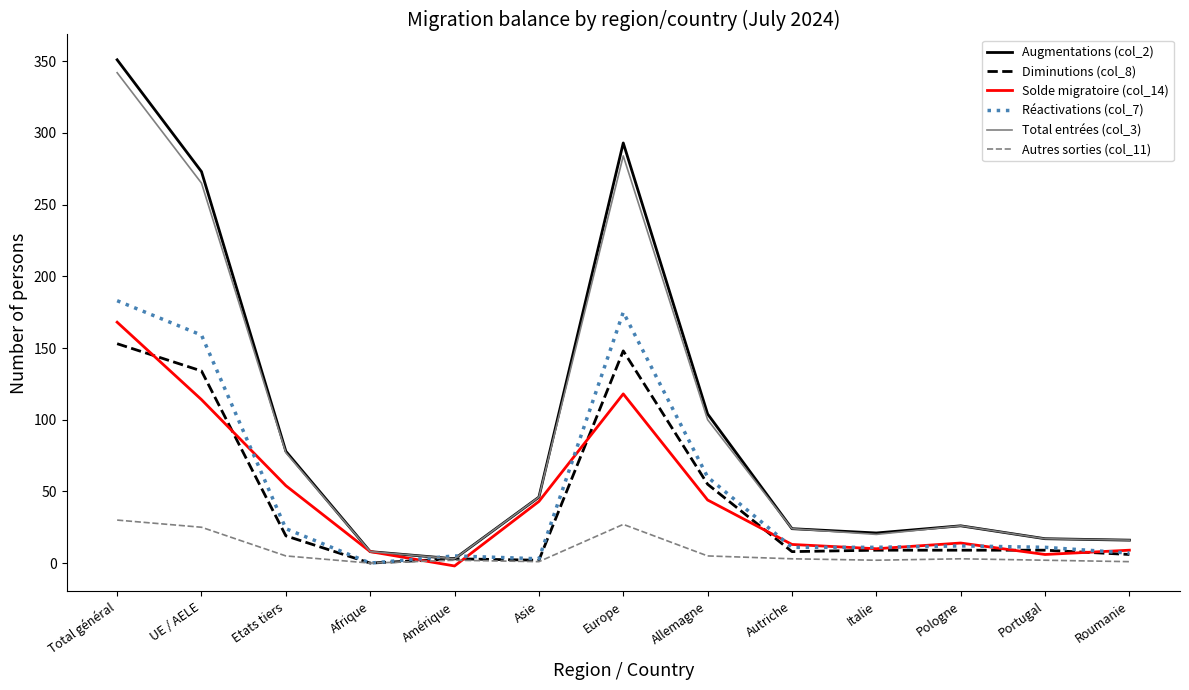

How many series are shown in this chart?

6